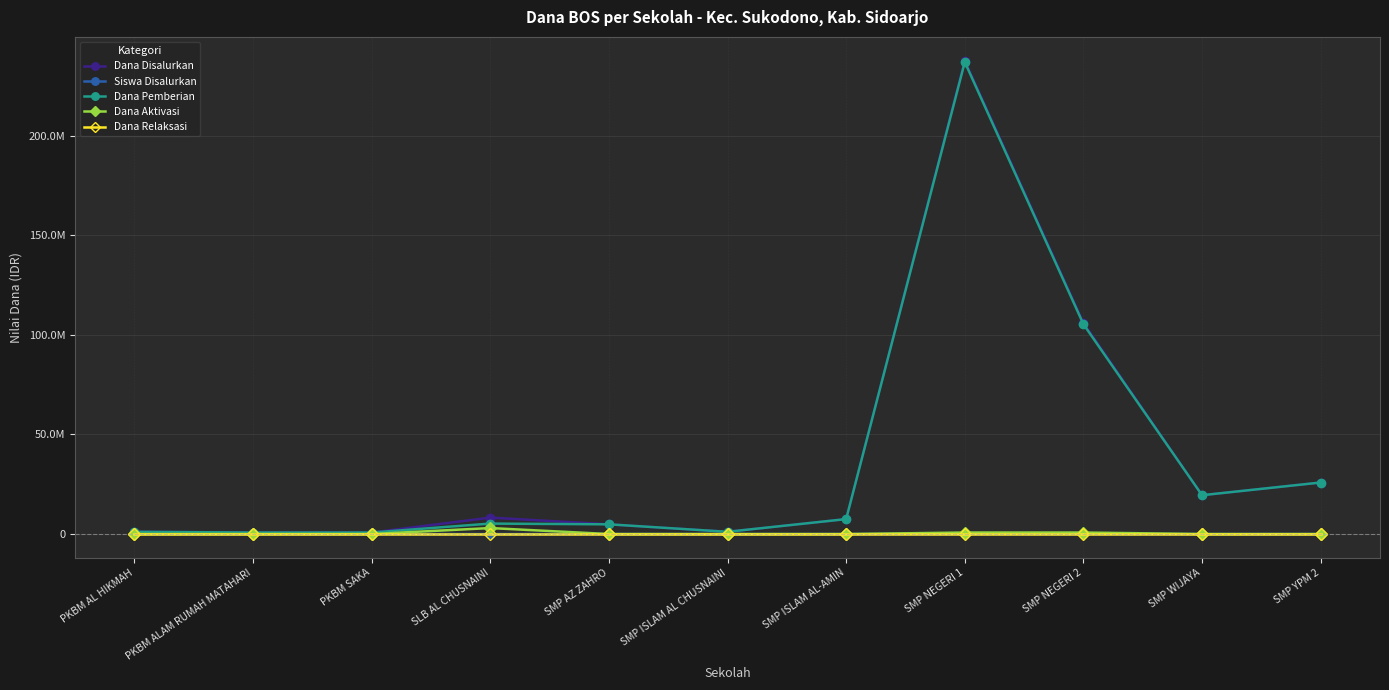

What are all the series names shown in the legend?

Dana Disalurkan, Siswa Disalurkan, Dana Pemberian, Dana Aktivasi, Dana Relaksasi